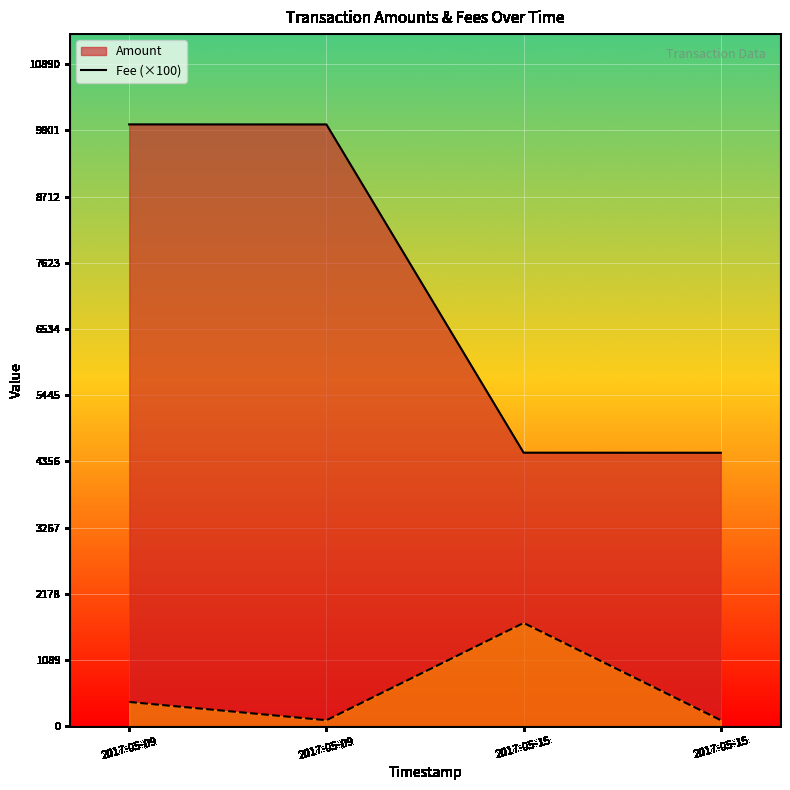

The value of Fee ×100 (line) at 2017-05-09 is 400. True or false?

True